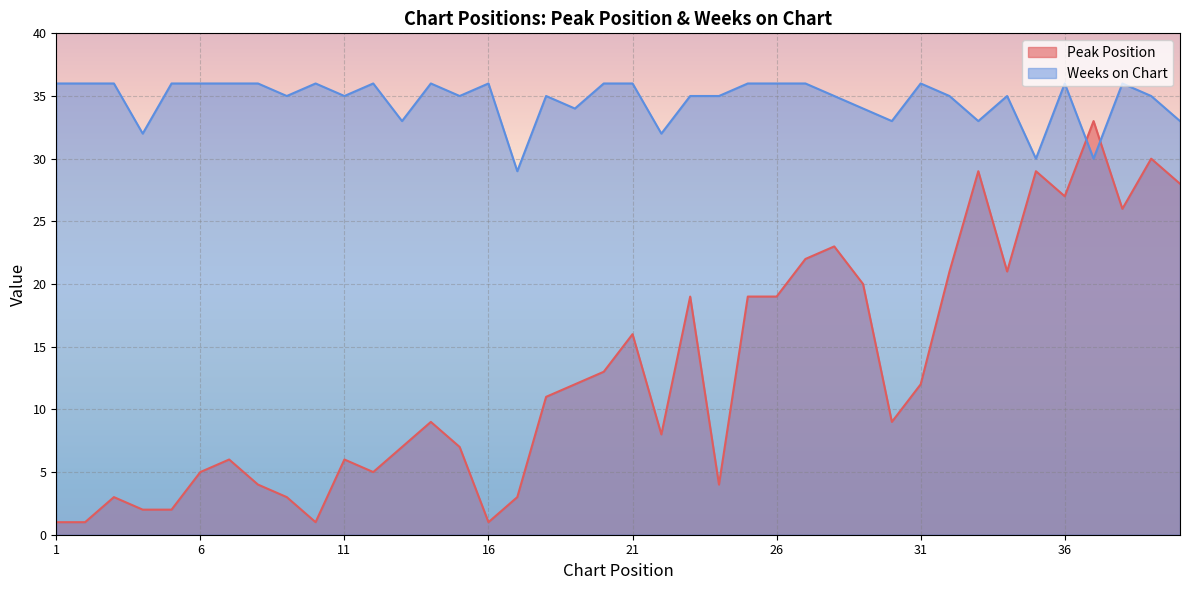

What is the difference between the maximum and second lowest values in the Weeks on Chart series?

6